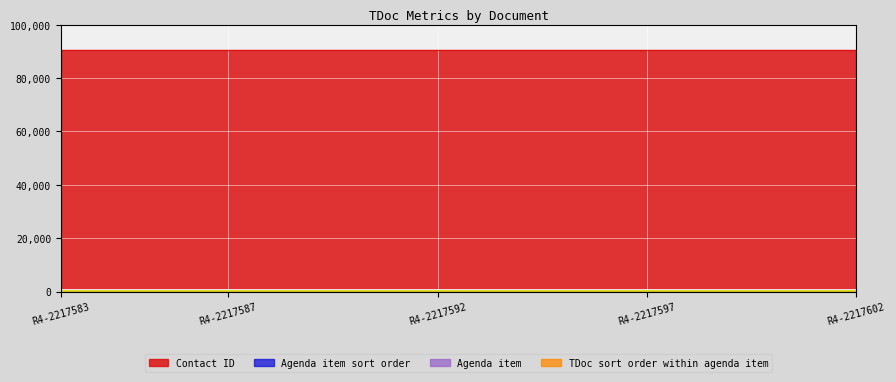

Which series has the largest total across all categories?

Contact ID